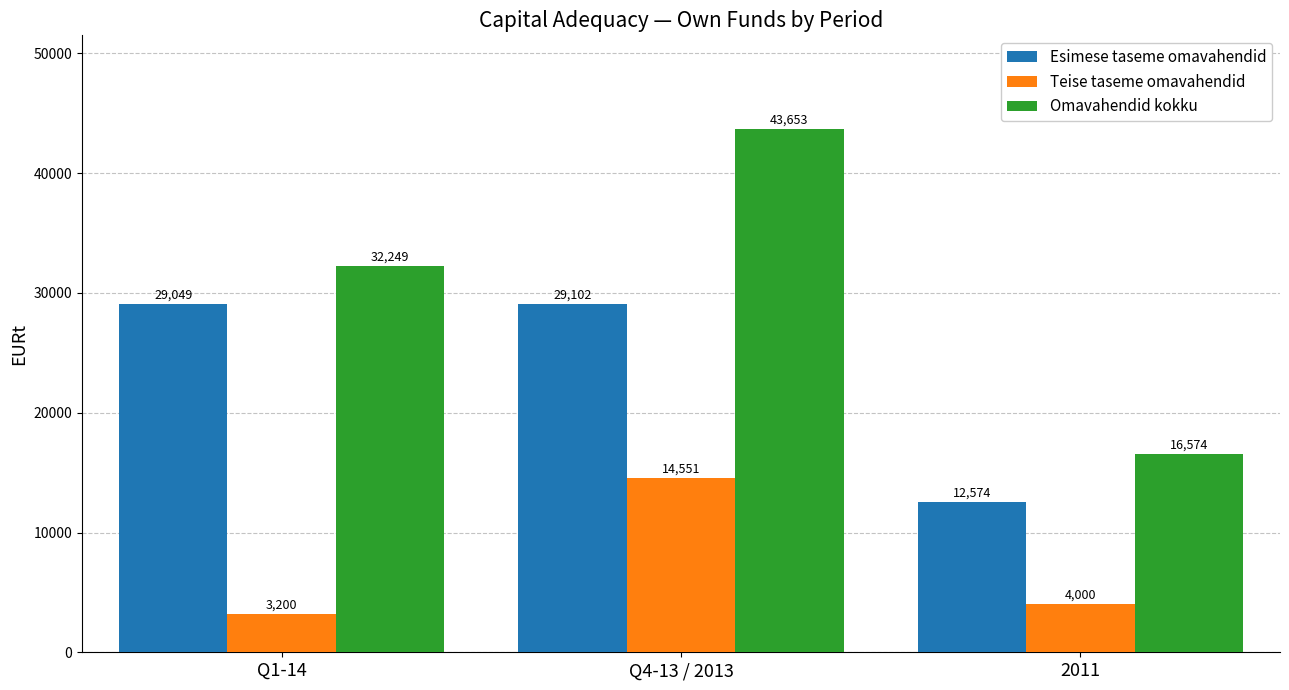

What position from the right is 2011?

1